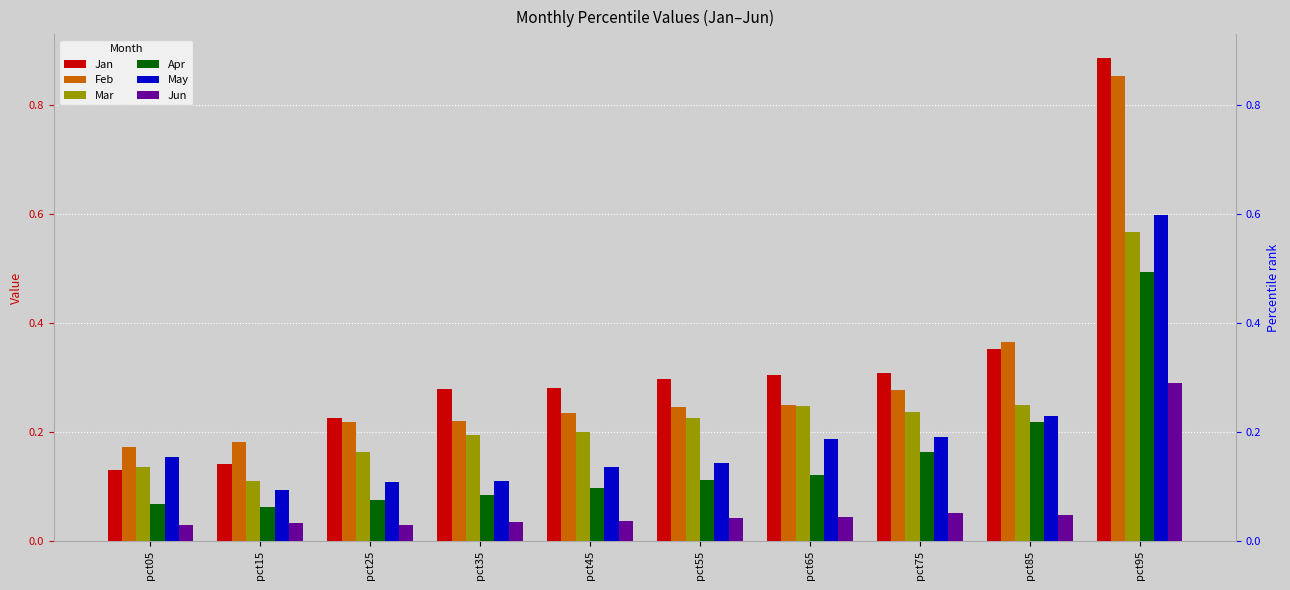

List the labels in order of Mar value, smallest first.

pct15, pct05, pct25, pct35, pct45, pct55, pct75, pct65, pct85, pct95